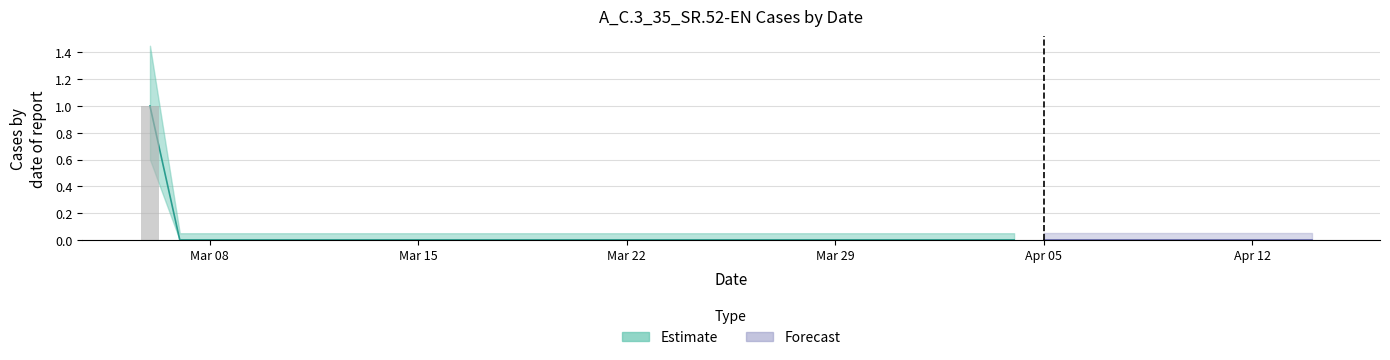

Are the bars horizontal?

No